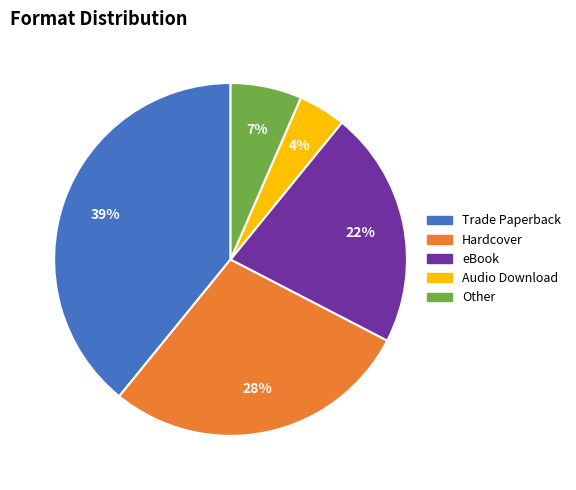

Is there any slice that represents more than half of the pie?

No